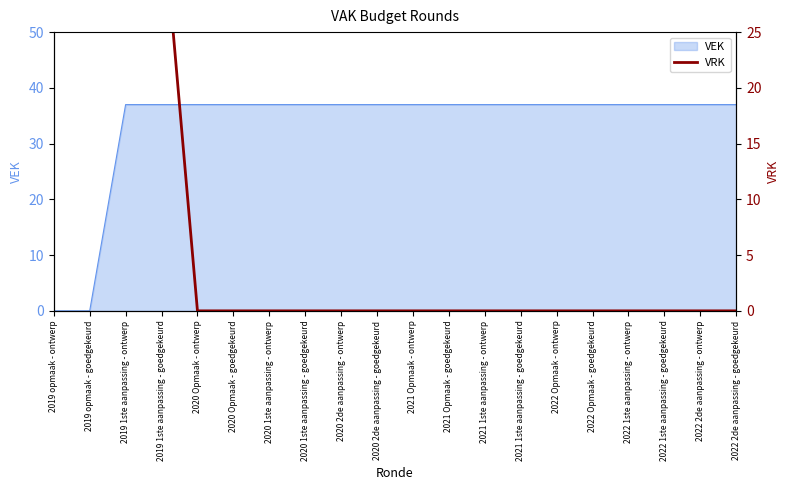

True or false: VEK has a value of 37 at 2022 1ste aanpassing - ontwerp.

True